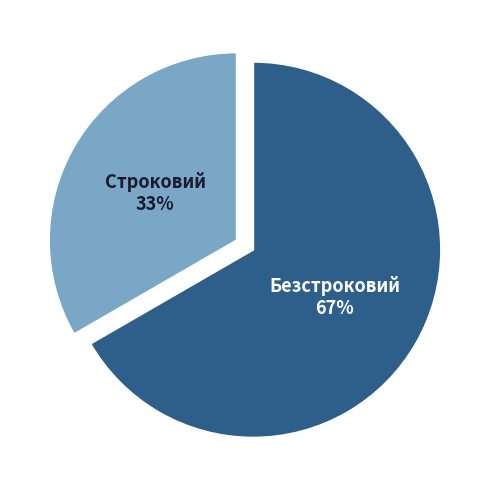

Do Строковий and Безстроковий together represent more than half of the pie?

Yes